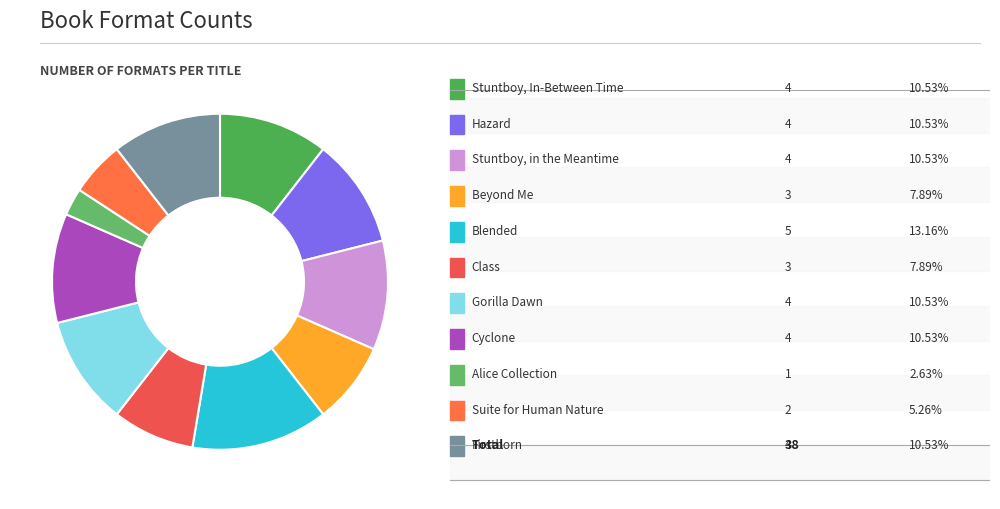

Count the number of slices in the pie.

11